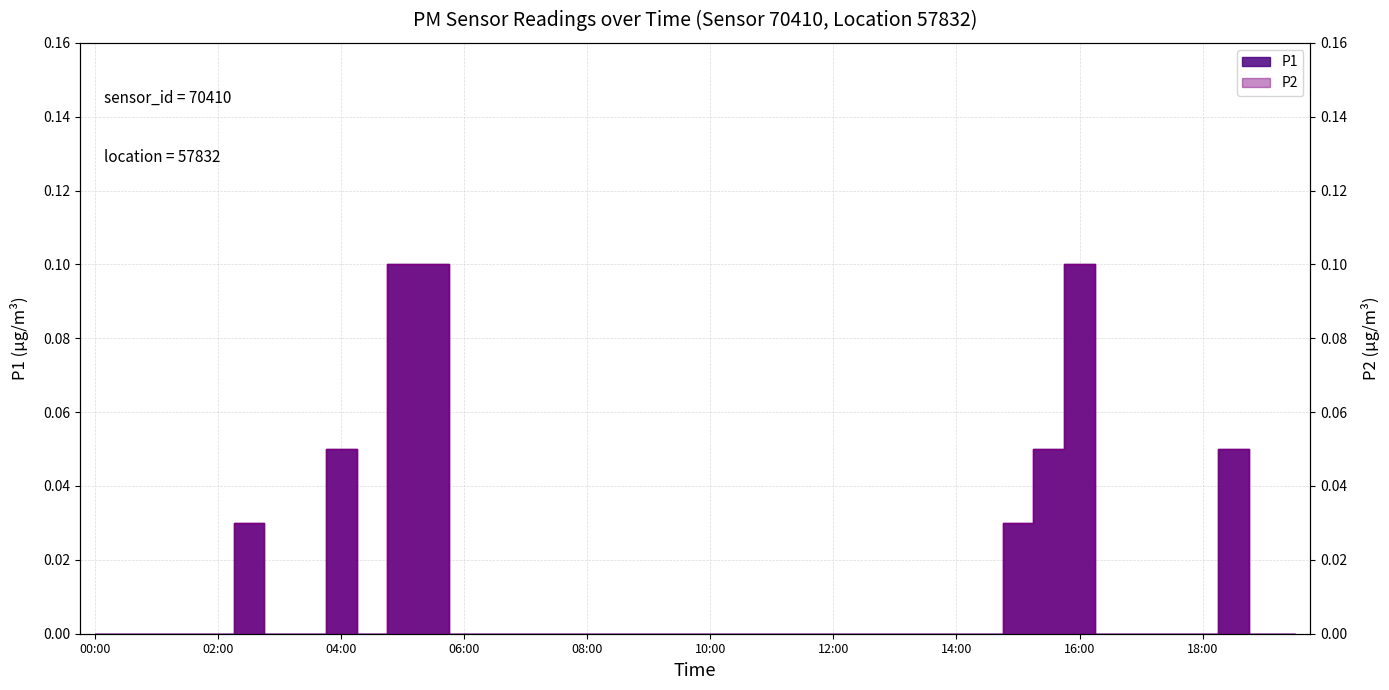

At 14:30, list the series in order from largest to smallest.

P1, P2